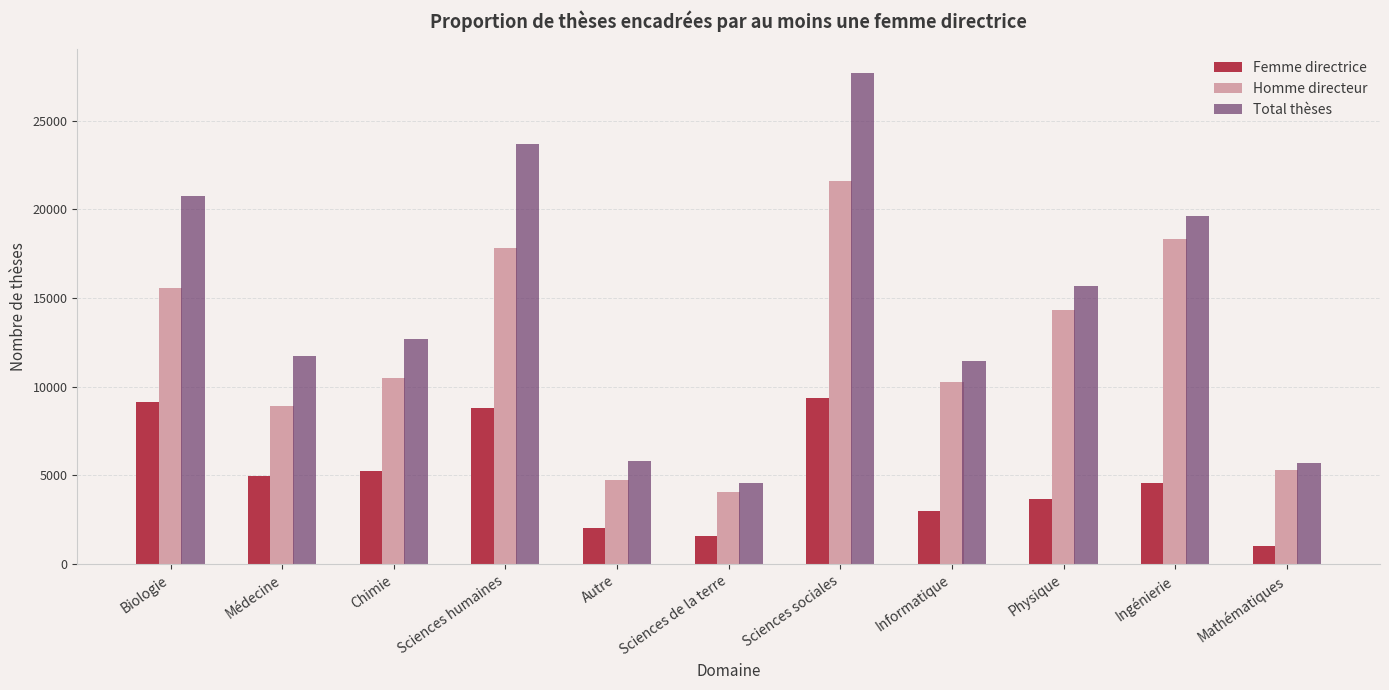

At which category is the sum across all series the highest?

Sciences sociales